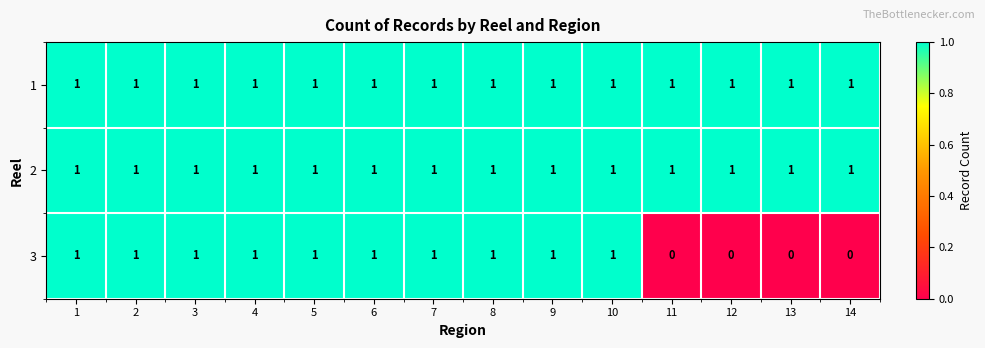

True or false: 3 has a value of 1 at 8.

True